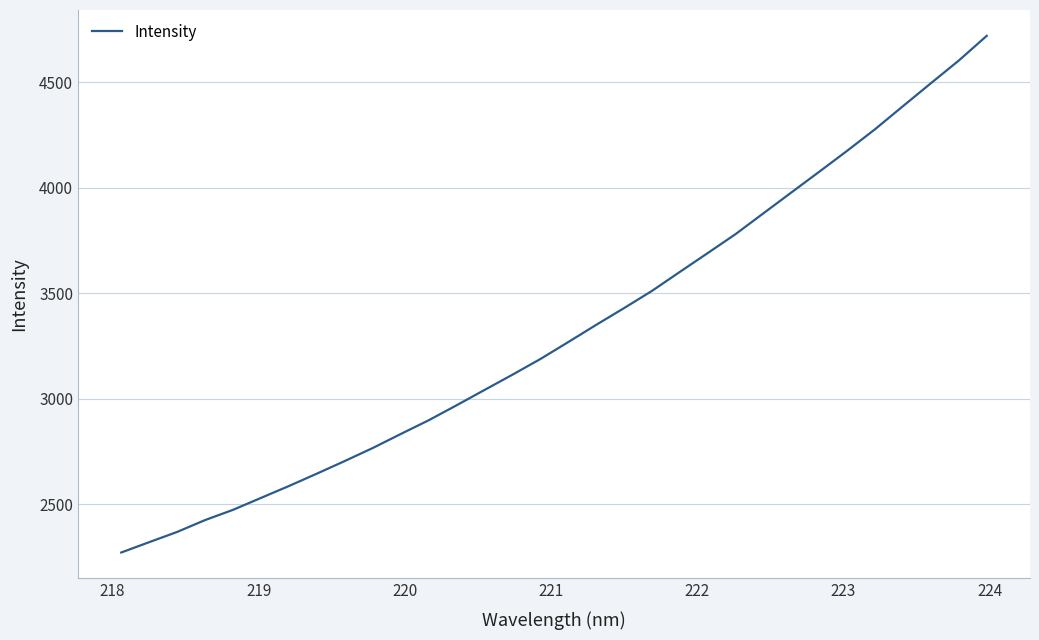

Reading left to right, transcribe all the data shown in this chart.

2271.6	2320.6	2369.1	2425.3	2473.9	2530.3	2586.7	2645.3	2705.2	2766.8	2833.0	2898.1	2969.2	3041.8	3114.1	3188.4	3268.8	3350.4	3429.9	3511.4	3601.6	3690.9	3781.0	3879.8	3978.4	4076.7	4176.0	4278.2	4387.5	4495.8	4603.4	4720.3